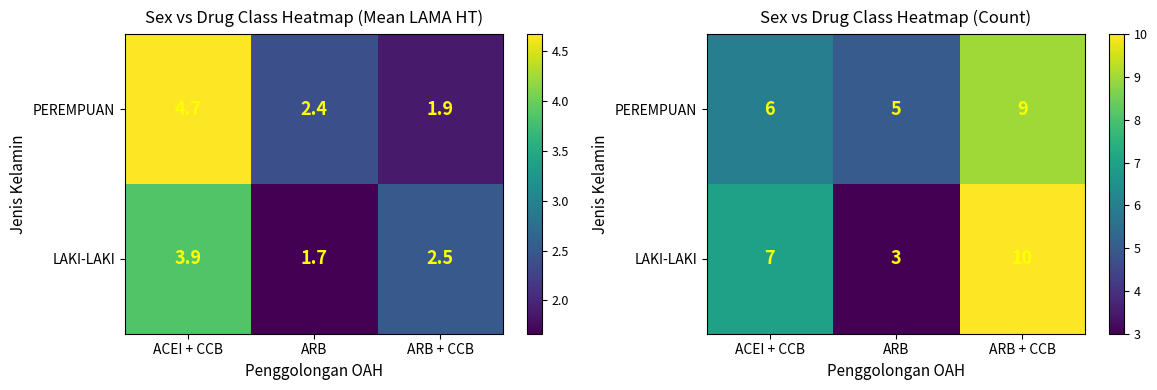

How many distinct data groups are displayed?

2